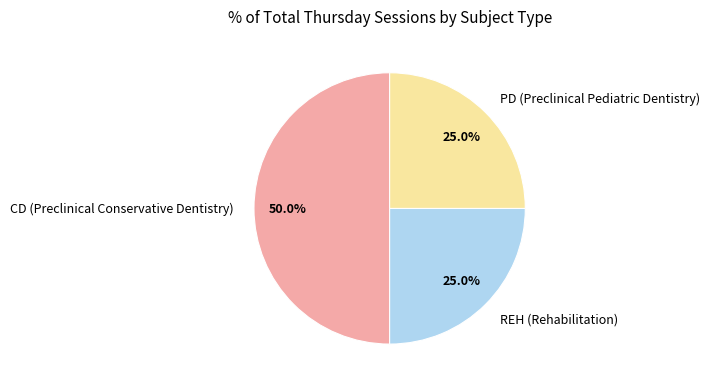

To the nearest percent, what is the difference between the CD (Preclinical Conservative Dentistry) and PD (Preclinical Pediatric Dentistry) slice percentages?

25%